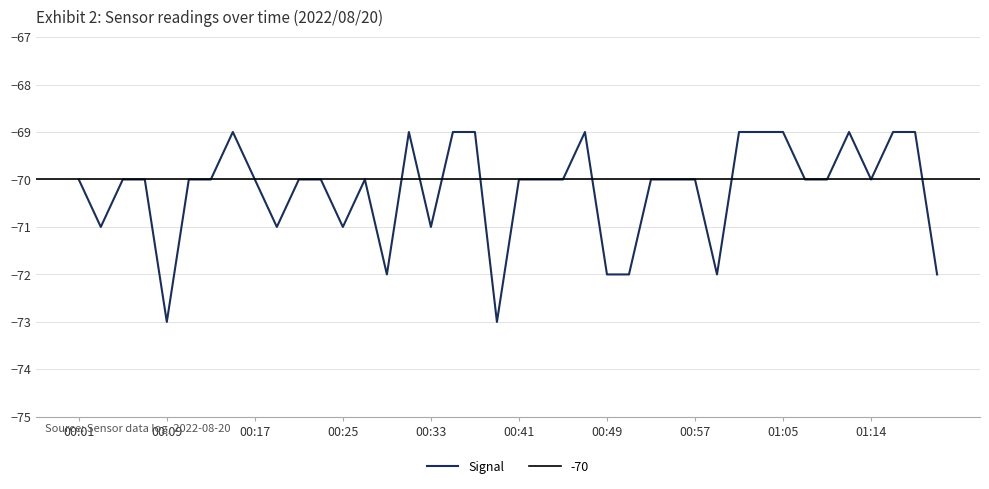

The value of Signal at 00:25 is -71. True or false?

True